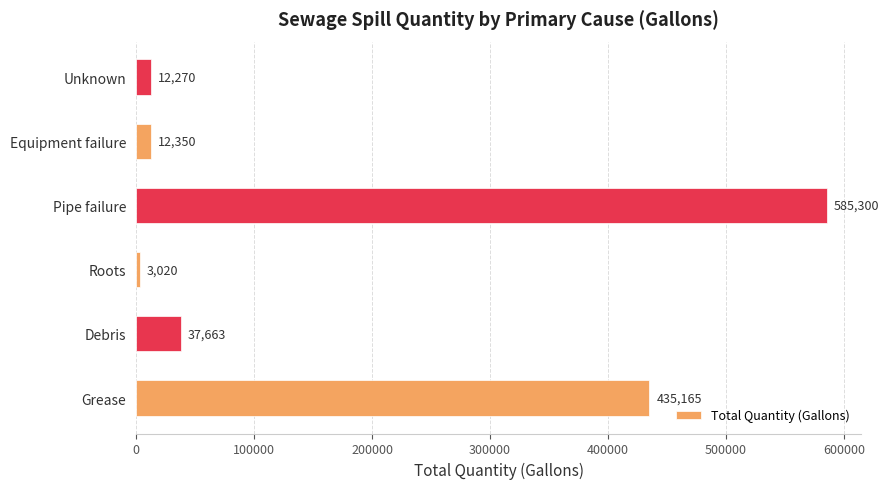

Rank the categories by value from highest to lowest.

Pipe failure, Grease, Debris, Equipment failure, Unknown, Roots